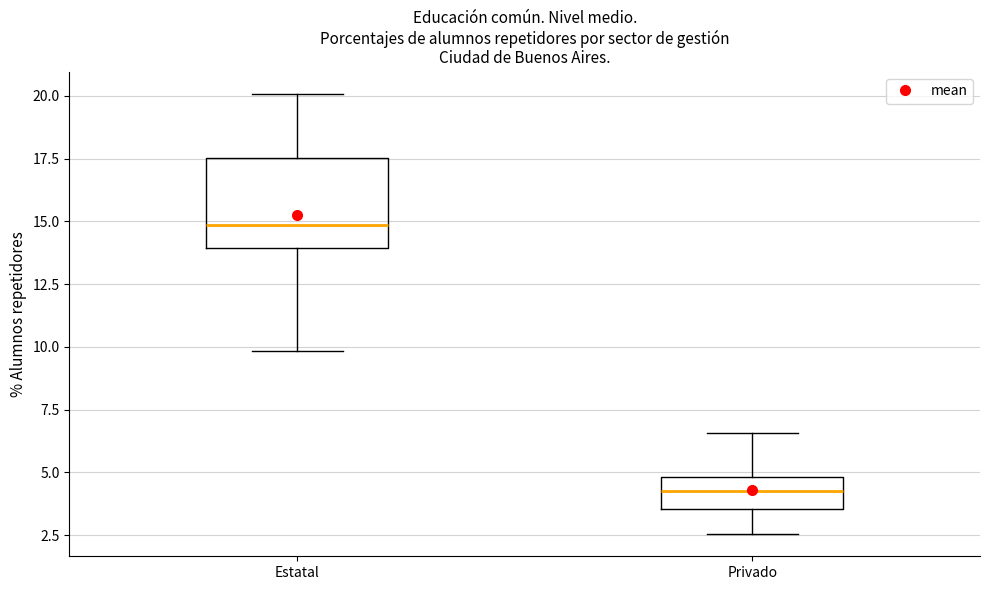

Where does the upper whisker of the box for Privado end on the y-axis? The values are not printed on the chart, so give them approximately, as read against the axis.

6.5